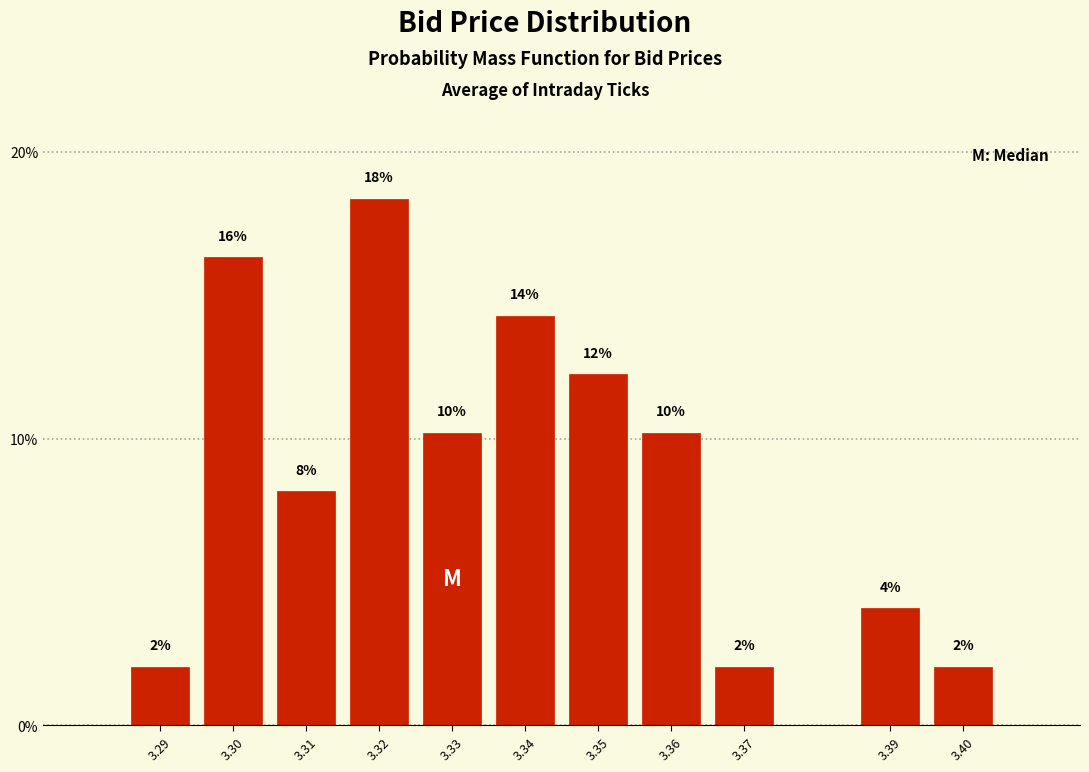

Are the bars horizontal?

No